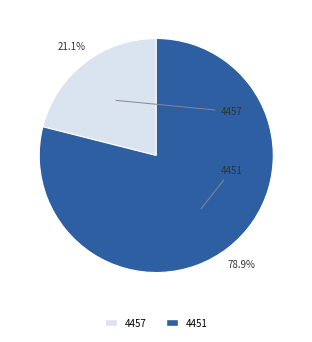

True or false: 4451 accounts for 90% of the total.

False